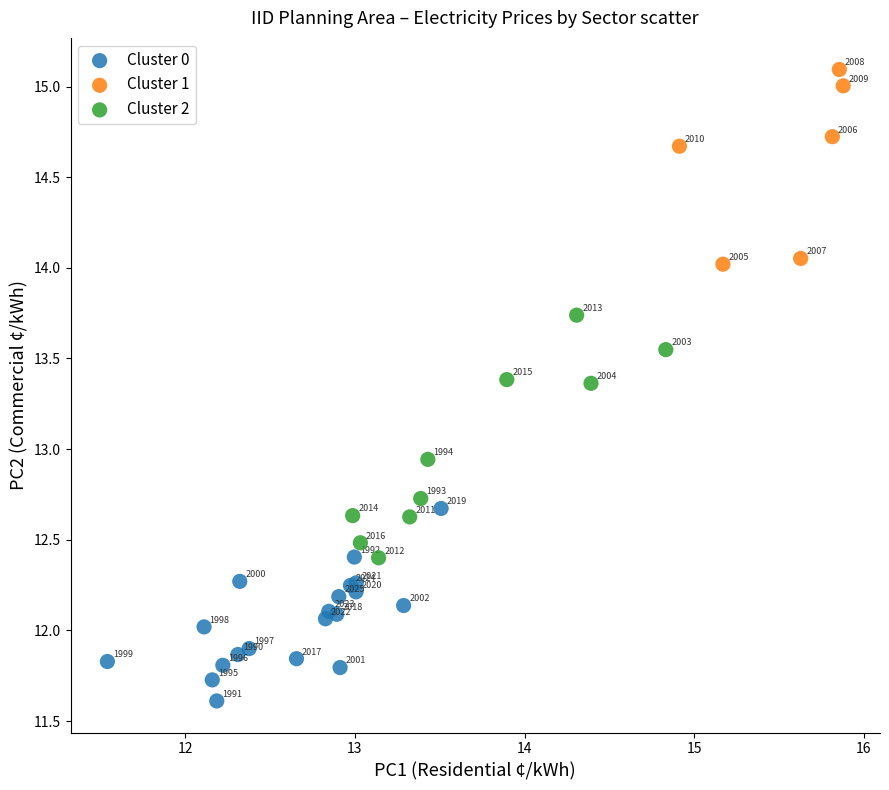

Which series has the widest spread of Y values?

Cluster 2